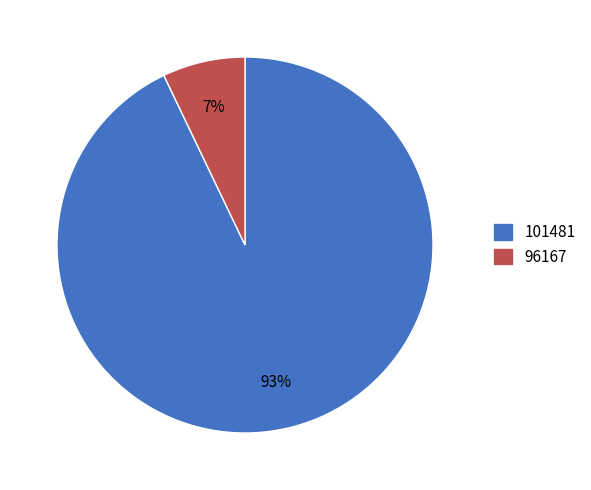

The 96167 slice represents 21% of the pie. True or false?

False